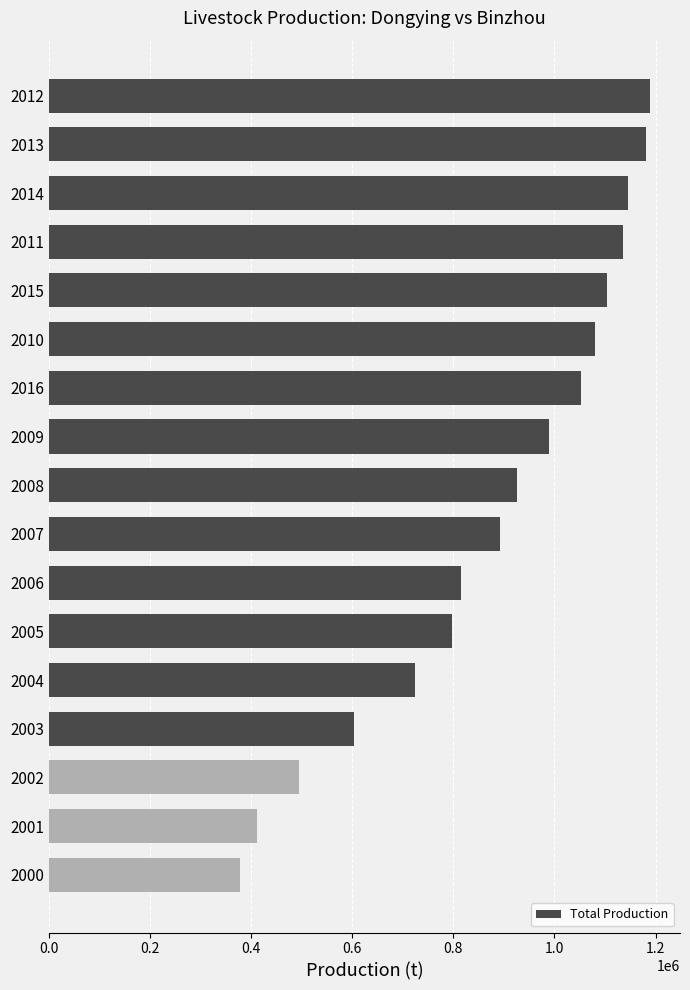

How many distinct data groups are displayed?

1